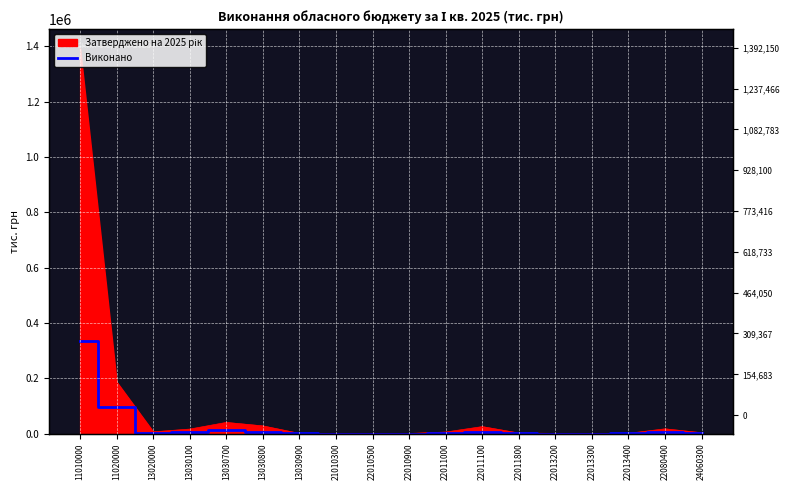

Reading left to right, list all the values displayed in this chart.

11010000=334699.2	11020000=94534.7	13020000=1963.1	13030100=5571.2	13030700=11157.3	13030800=5064.8	13030900=120.9	21010300=3.2	22010500=8.4	22010900=70.5	22011000=863.3	22011100=6473.2	22011800=246.5	22013200=86.8	22013300=45.2	22013400=319.0	22080400=5930.6	24060300=961.4